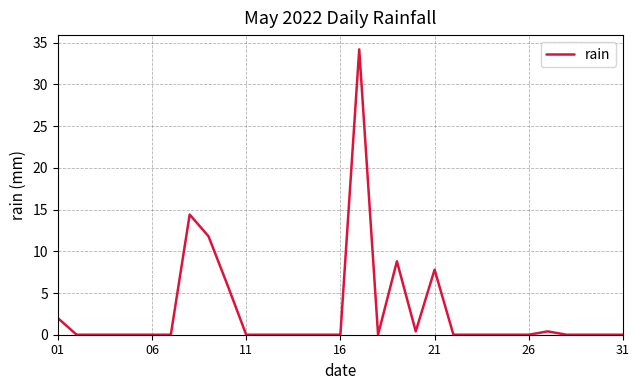

What is the greatest value displayed?

34.2